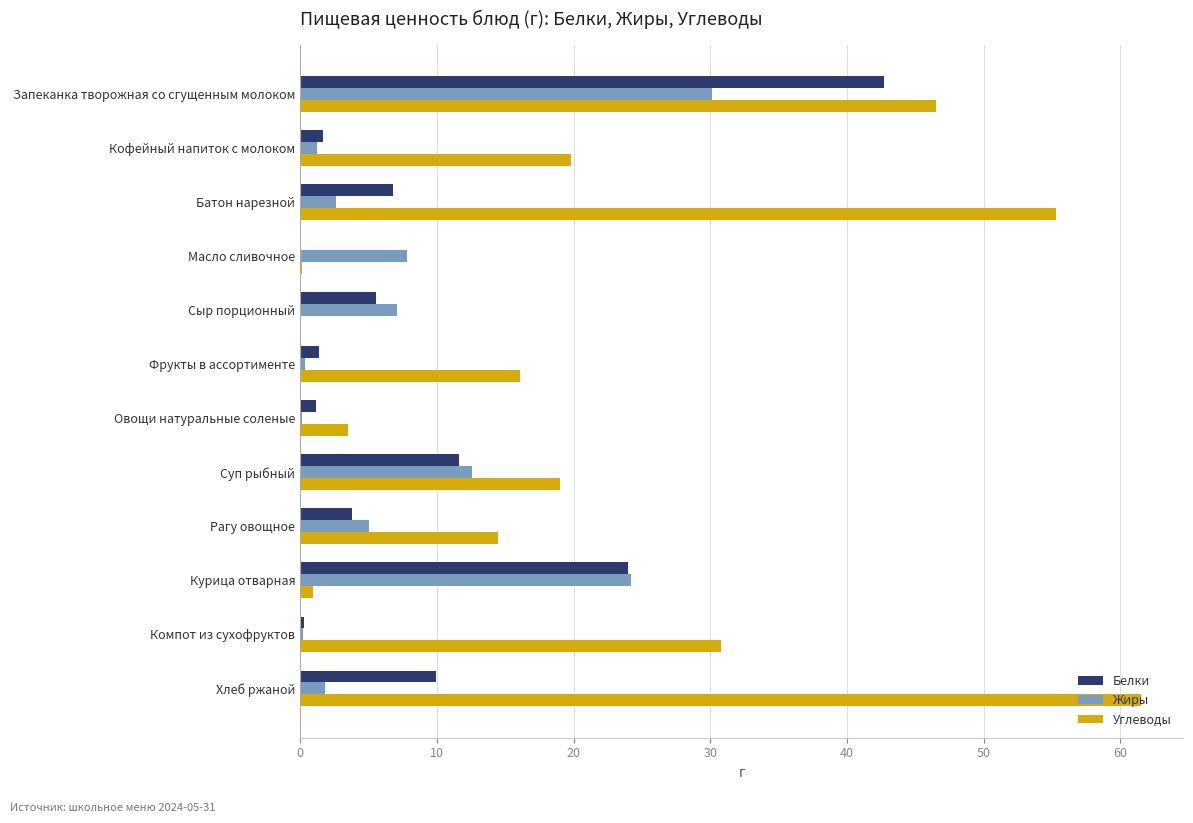

Where is Жиры nearest to the value 15?

Суп рыбный